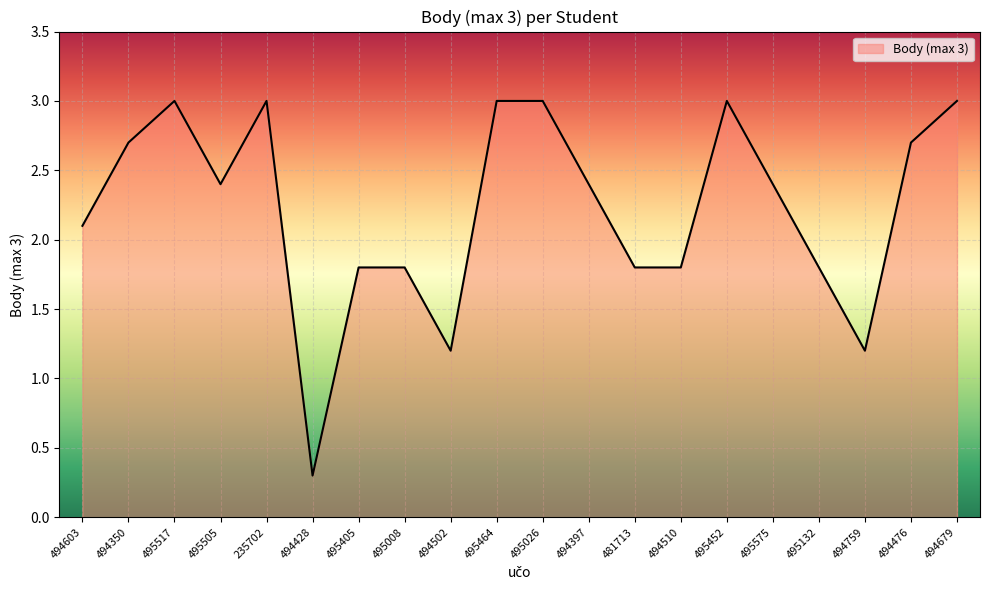

Where is the first local maximum?

495517